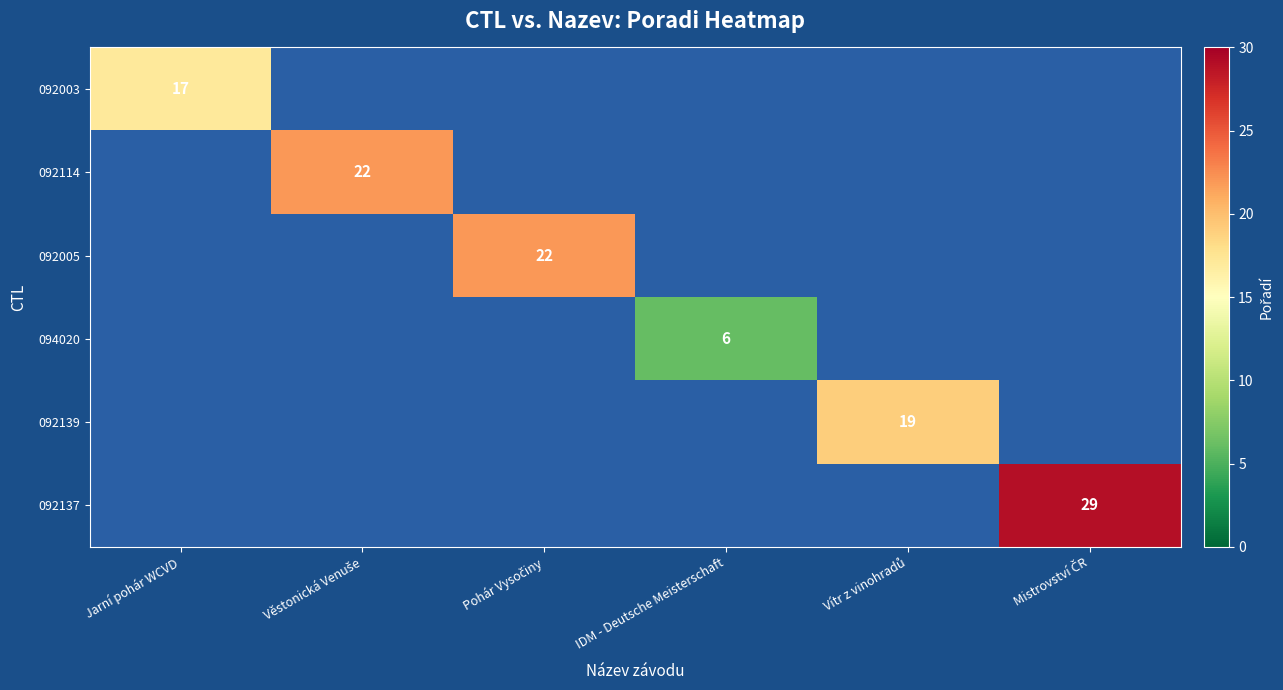

Is it true that 092003 equals 22 at Jarní pohár WCVD?

False